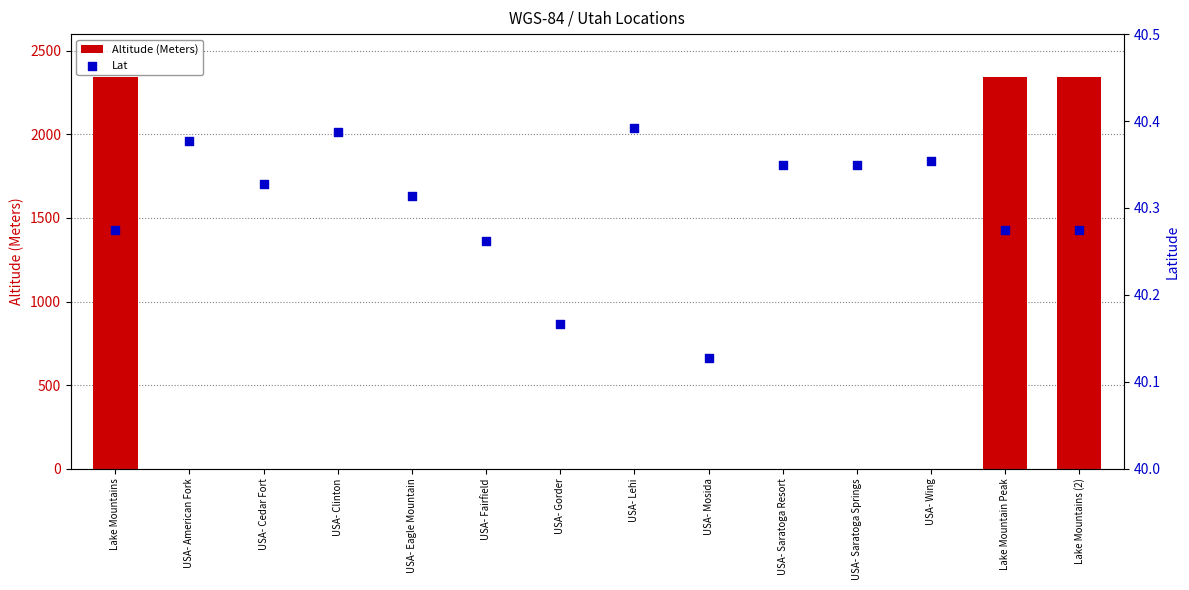

What are all the series names shown in the legend?

Altitude (Meters), Lat